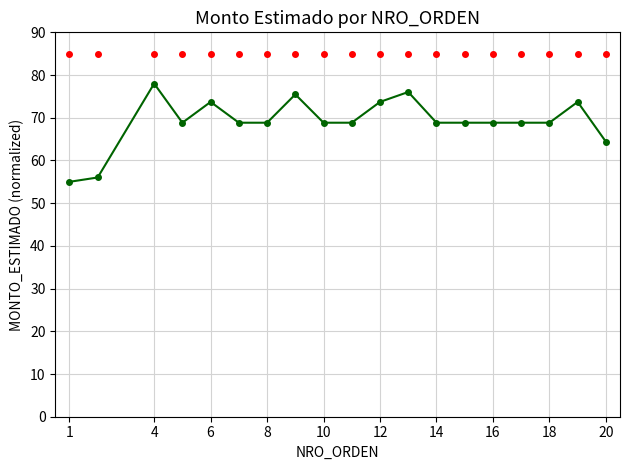

True or false: there are more than 0 points higher than both neighbors.

True